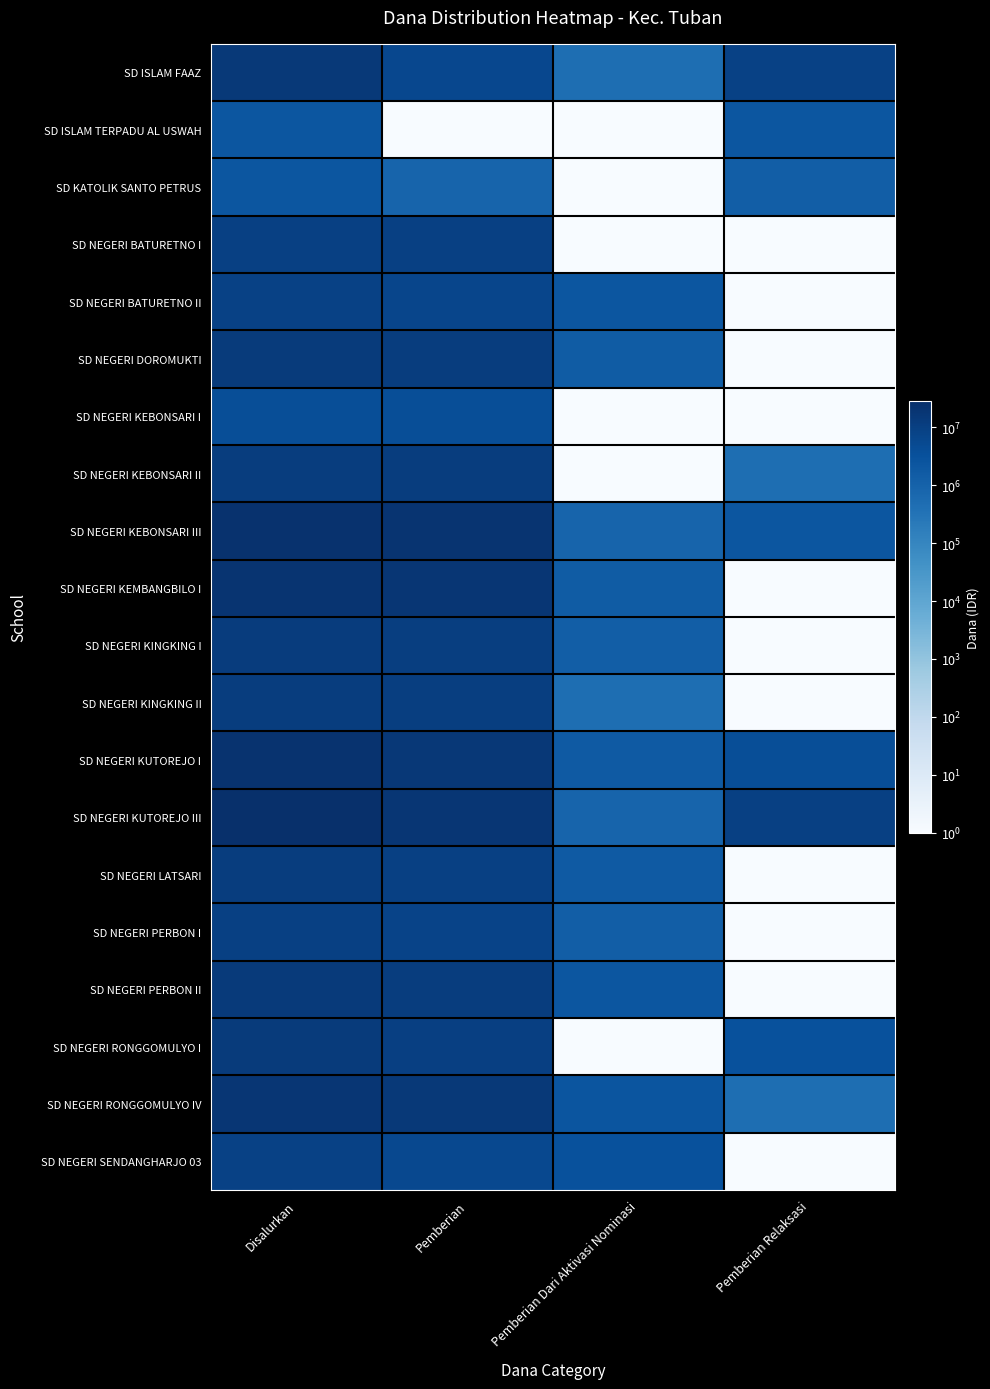

What is the maximum value shown in the chart?

28575000